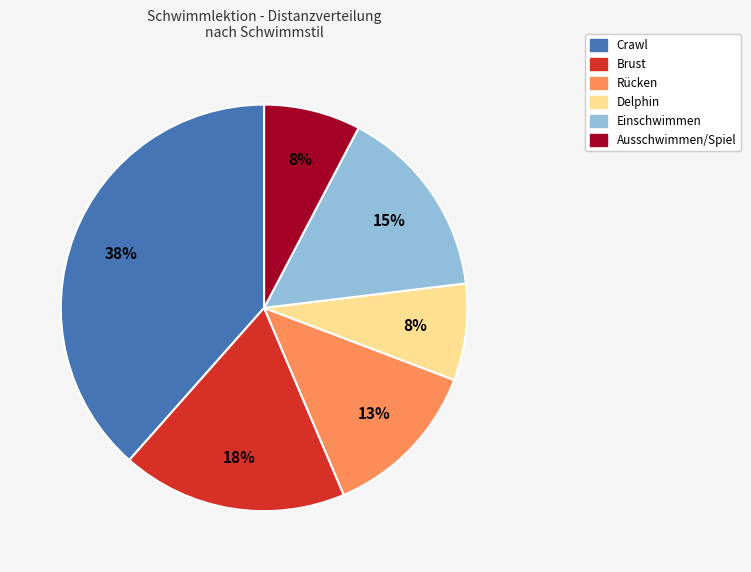

Is there a majority slice in this chart?

No